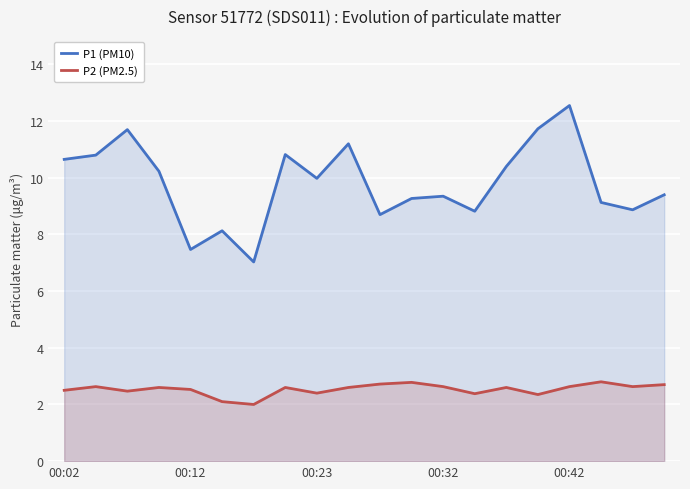

What is the minimum value shown in the chart?

2.0